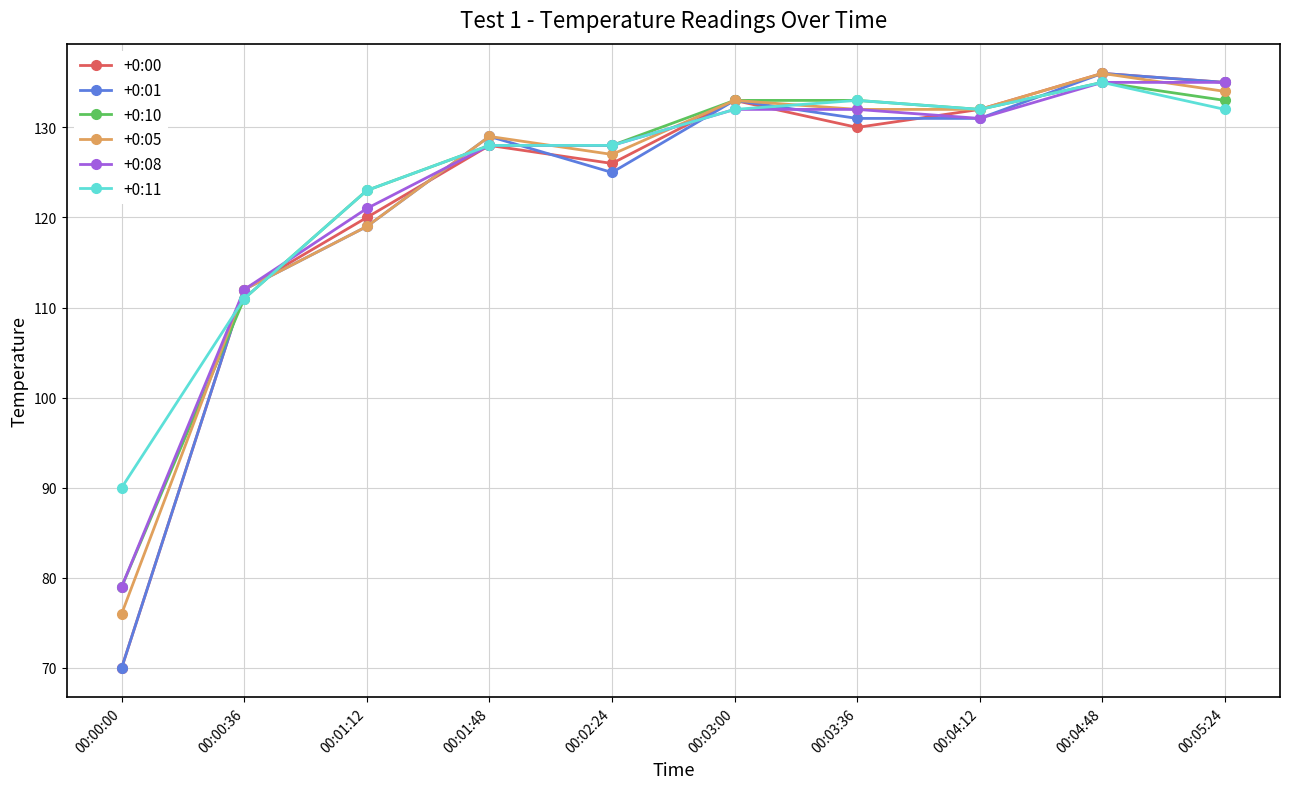

What is the value of the +0:05 point at the 6th from the left?

133